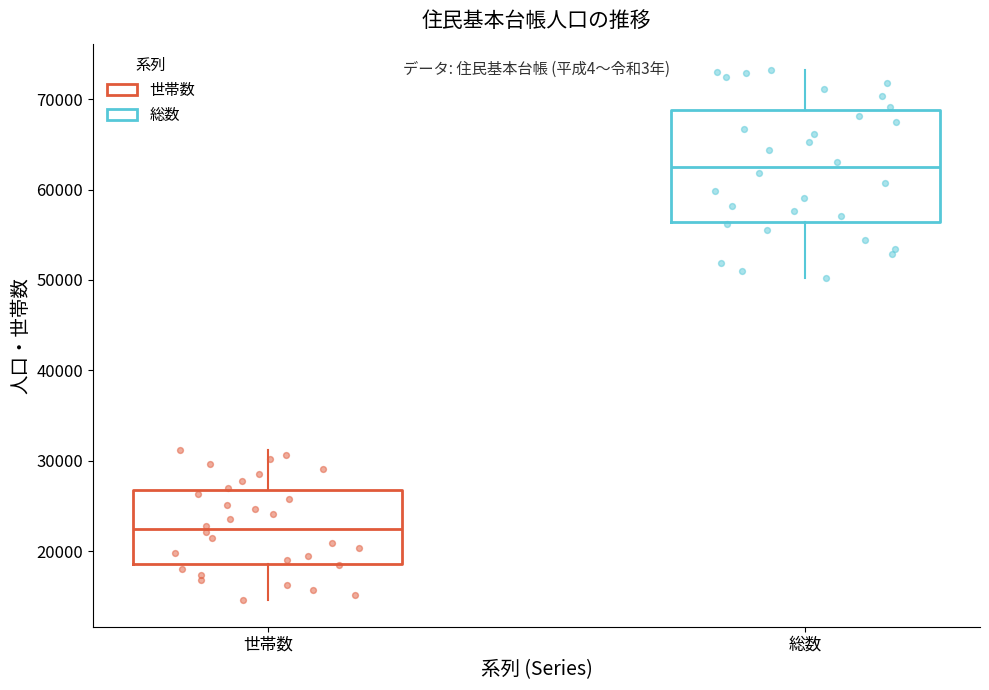

Where is the upper edge of the box for 総数 on the y-axis? The values are not printed on the chart, so give them approximately, as read against the axis.

69000